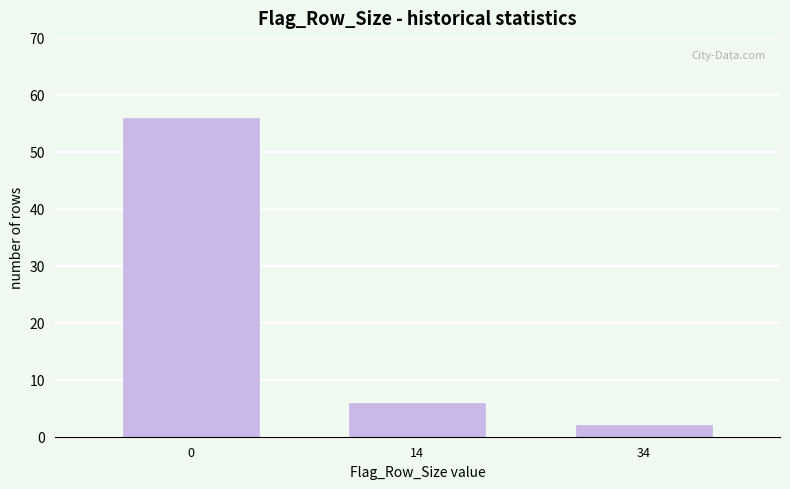

Reading left to right, extract all data points from this chart.

0=56	14=6	34=2